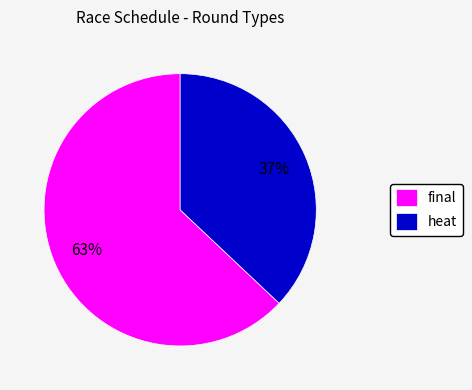

Is it true that final is 63% of the pie?

True